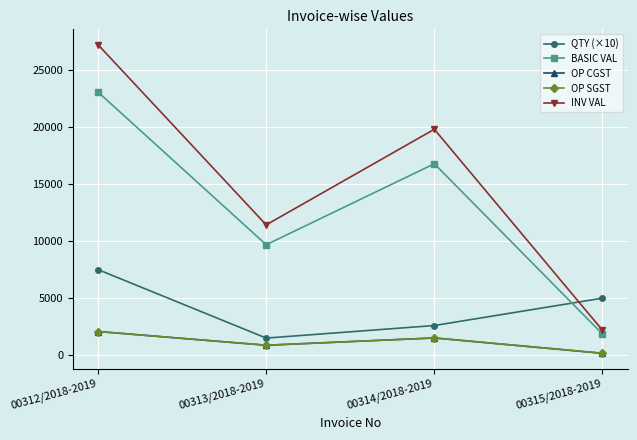

True or false: INV VAL and BASIC VAL cross at least once.

False